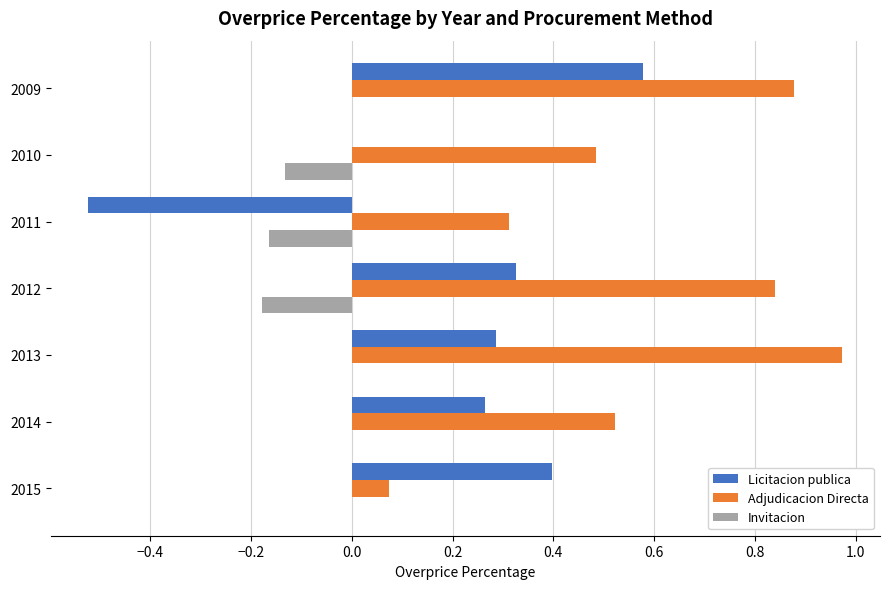

How many series are shown in this chart?

3